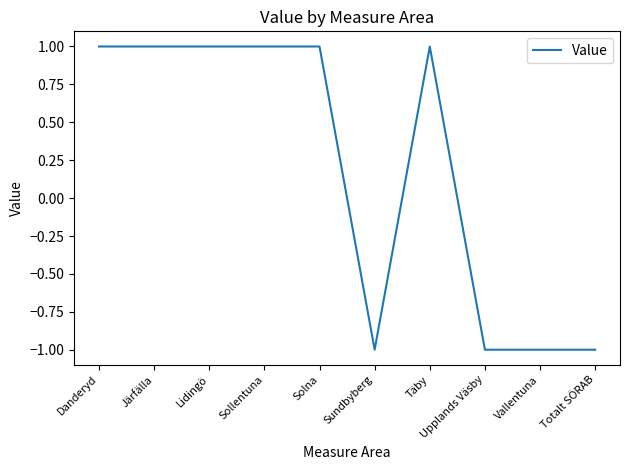

The value at Lidingö is 1. True or false?

True